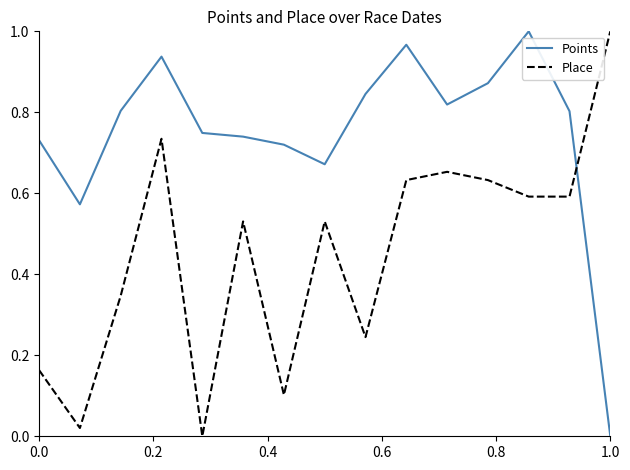

True or false: Points has more than 2 interior local peaks.

True